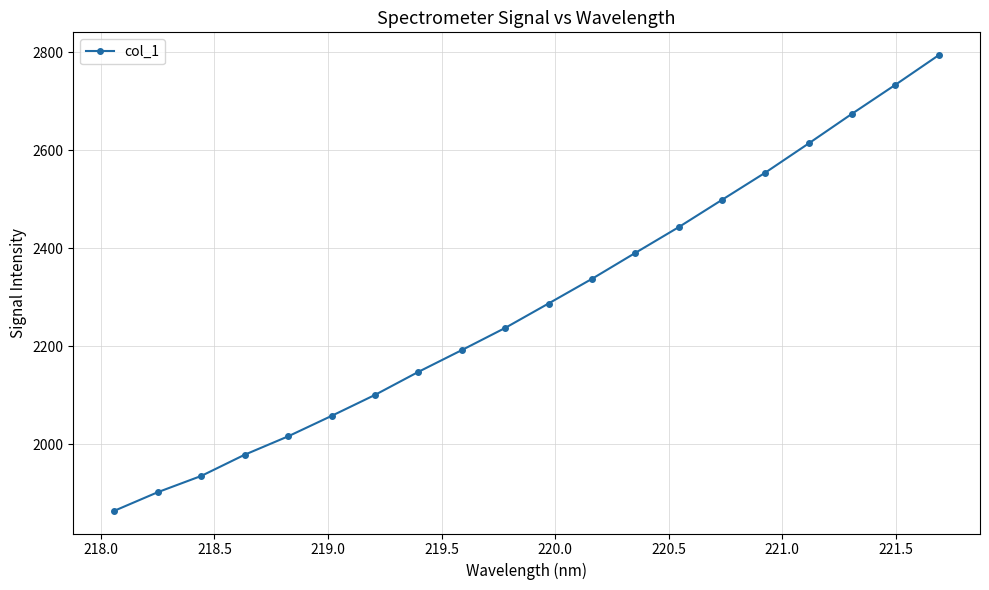

True or false: there are more than 1 points higher than both neighbors.

False